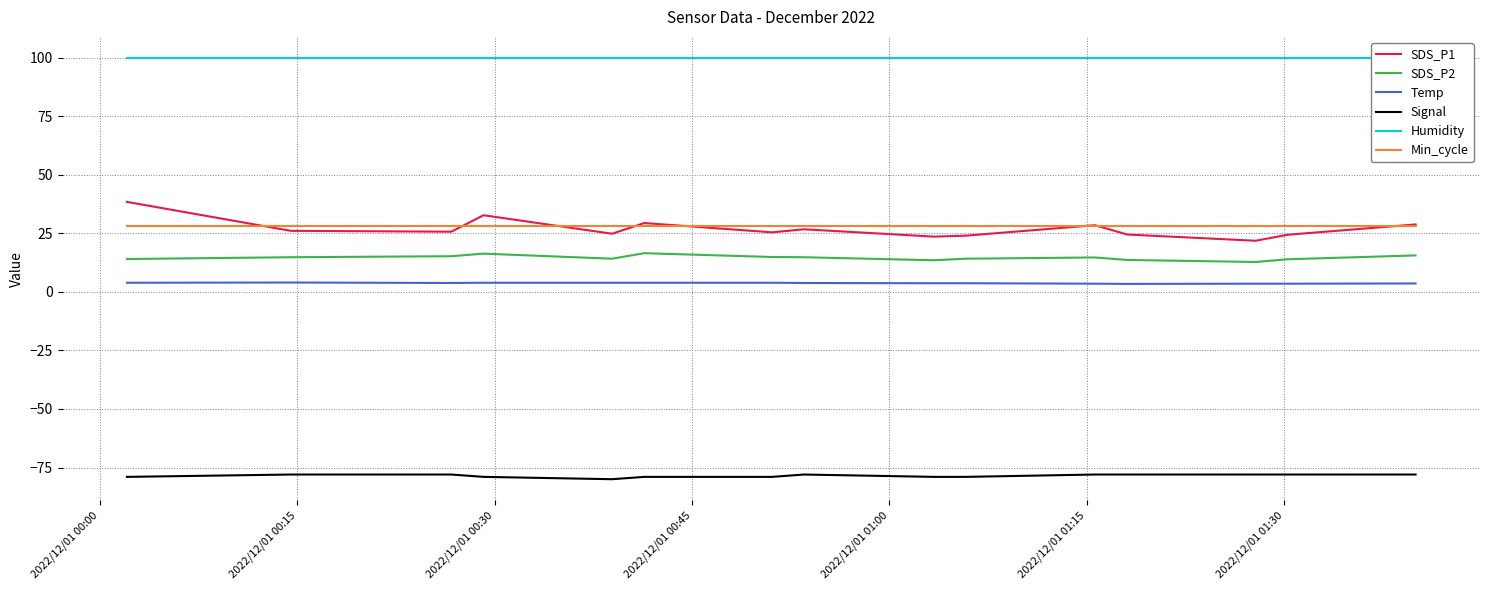

Reading left to right, extract all data points from this chart.

SDS_P1: 38.4	26.1	25.7	32.7	24.8	29.4	25.4	26.7	23.6	24.0	28.5	24.5	21.8	24.4	28.8
SDS_P2: 14.0	14.8	15.2	16.3	14.2	16.5	14.9	14.8	13.5	14.2	14.7	13.6	12.8	13.9	15.6
Temp: 3.9	4.0	3.8	3.9	3.9	3.9	3.9	3.8	3.7	3.7	3.5	3.4	3.5	3.5	3.6
Signal: -79.0	-78.0	-78.0	-79.0	-80.0	-79.0	-79.0	-78.0	-79.0	-79.0	-78.0	-78.0	-78.0	-78.0	-78.0
Humidity: 99.9	99.9	99.9	99.9	99.9	99.9	99.9	99.9	99.9	99.9	99.9	99.9	99.9	99.9	99.9
Min_cycle: 28.0	28.0	28.0	28.0	28.0	28.0	28.0	28.0	28.0	28.0	28.0	28.0	28.0	28.0	28.0